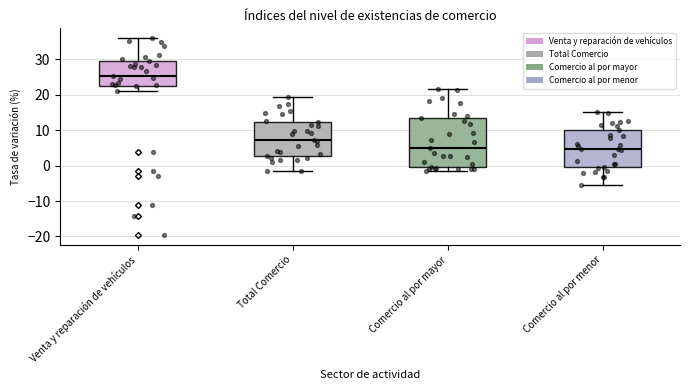

Reading left to right, read every box against the y-axis: the position of its median line, the range the box covers, and the ends of its whiskers. The values are not printed on the chart, so give them approximately, as read against the axis.

Venta y reparación de vehículos: median 25, box 22 to 30, whiskers 21 to 36
Total Comercio: median 7, box 3 to 12, whiskers -1 to 19
Comercio al por mayor: median 5, box 0 to 13, whiskers -1 to 22
Comercio al por menor: median 5, box 0 to 10, whiskers -6 to 15